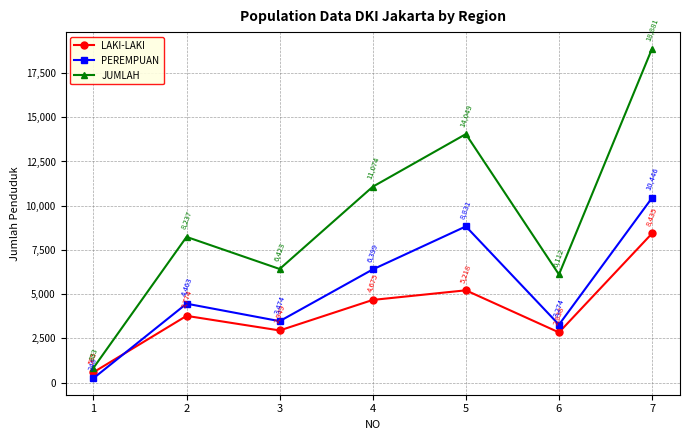

Reading right to left, extract all data points from this chart.

LAKI-LAKI: 8435	2838	5218	4675	2949	3774	585
PEREMPUAN: 10446	3274	8831	6399	3474	4463	248
JUMLAH: 18881	6112	14049	11074	6423	8237	833